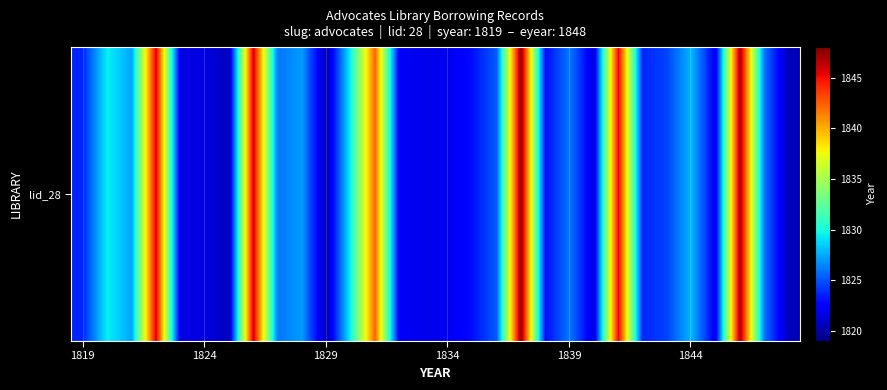

Reading left to right, extract all data points from this chart.

1823.7	1829.5	1827.3	1845.6	1821.6	1821.6	1820.6	1845.9	1826.0	1827.1	1820.2	1829.7	1842.4	1822.1	1821.8	1821.8	1823.0	1825.2	1847.7	1822.9	1826.1	1821.4	1845.3	1823.7	1824.6	1827.9	1822.0	1847.1	1825.9	1820.5